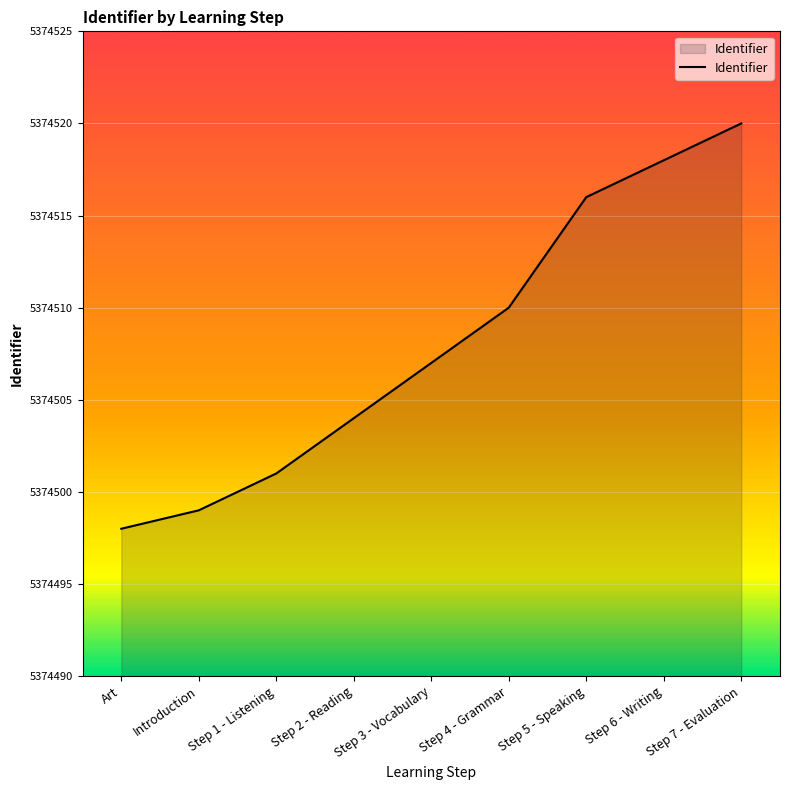

Is it true that the value at Step 3 - Vocabulary is 5374507?

True